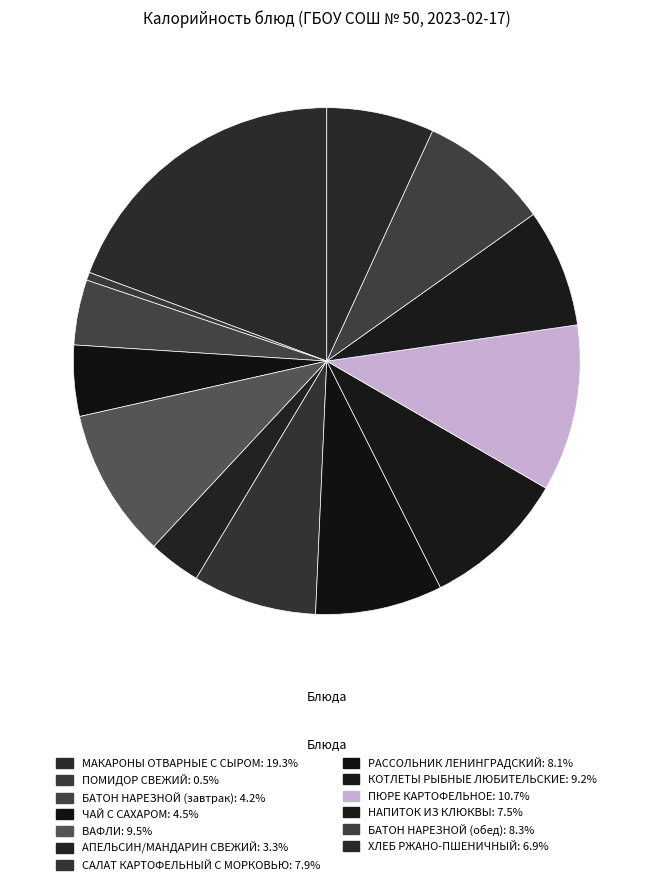

Between НАПИТОК ИЗ КЛЮКВЫ and АПЕЛЬСИН/МАНДАРИН СВЕЖИЙ, which is larger?

НАПИТОК ИЗ КЛЮКВЫ